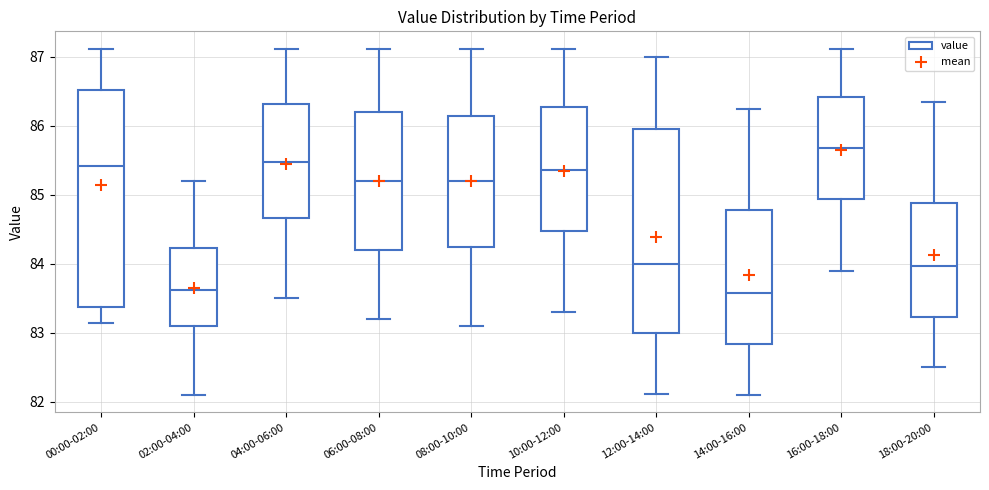

Comparing the boxes themselves (not the whiskers), which one is the tallest?

00:00-02:00